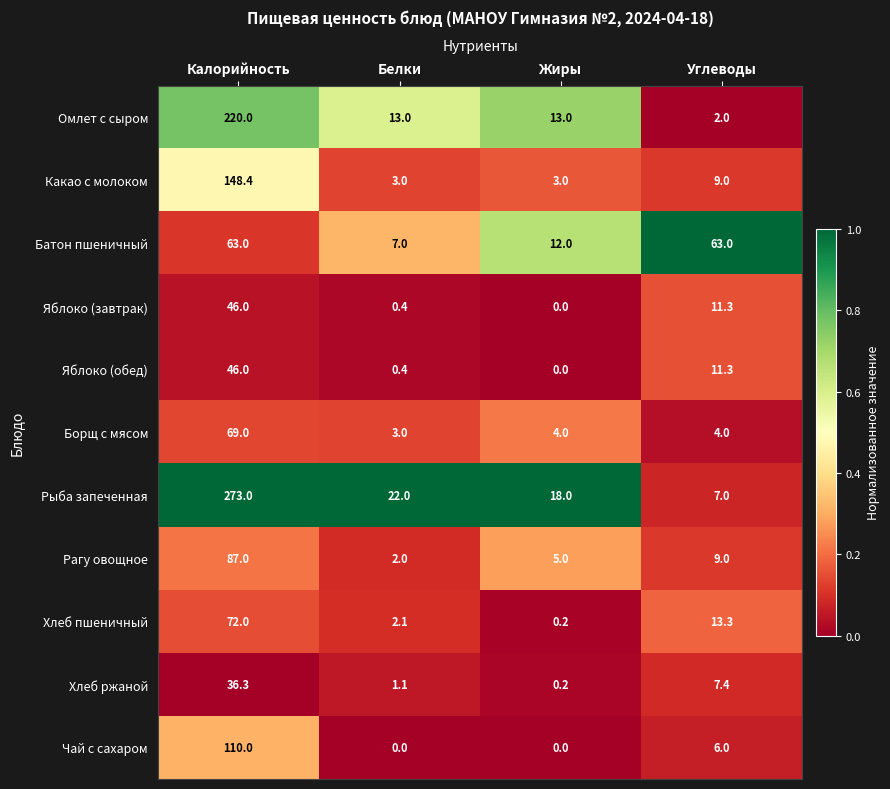

Is the value of Хлеб ржаной at Жиры greater than the value of Рагу овощное at Калорийность?

No